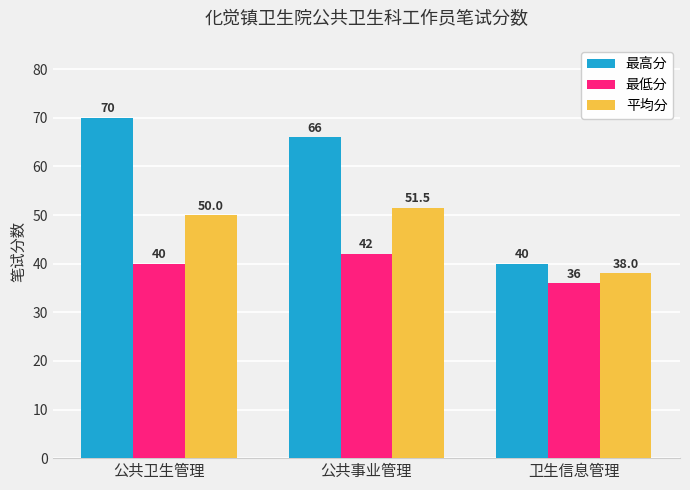

What is the label of the 1st bar from the right?

卫生信息管理